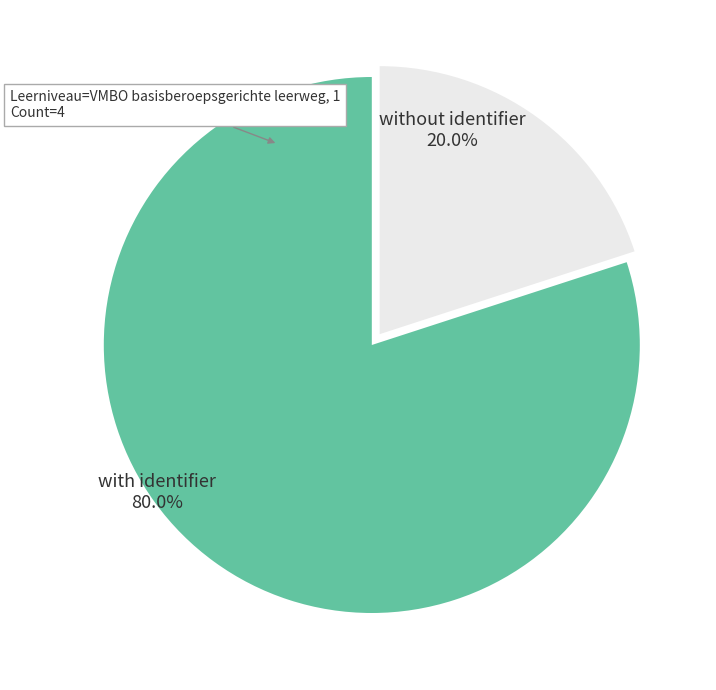

Approximately how many times larger is the value at without identifier compared to with identifier?

0.3